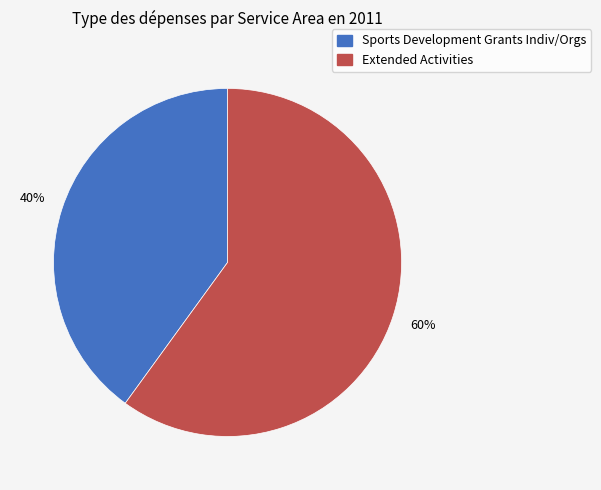

To the nearest percent, what is the difference between the largest and smallest slice percentages?

20%